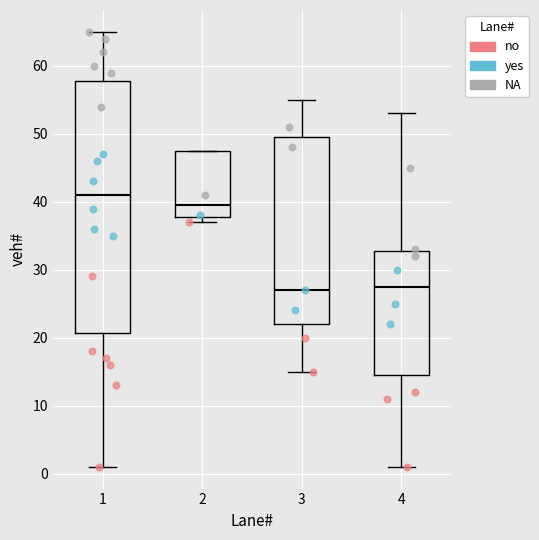

Reading left to right, transcribe this box plot: for each box, give where its median line is, the range the box spans, and where its two whiskers end, as read against the y-axis. The values are not printed on the chart, so give them approximately, as read against the axis.

1: median 41, box 21 to 58, whiskers 1 to 65
2: median 40, box 38 to 48, whiskers 37 to 48
3: median 27, box 22 to 50, whiskers 15 to 55
4: median 28, box 15 to 33, whiskers 1 to 53